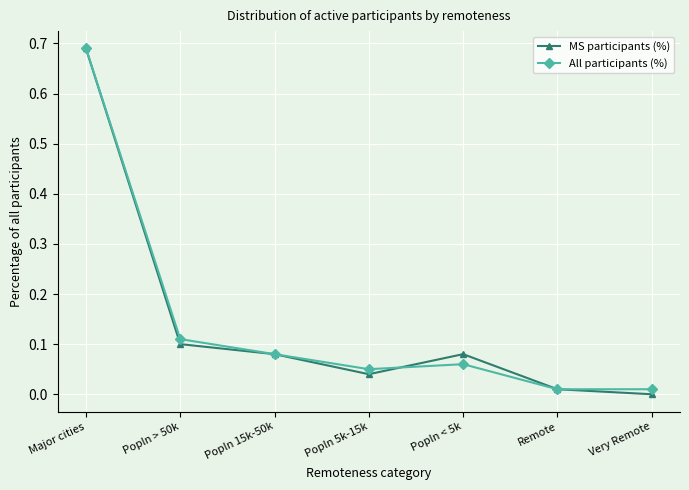

At which category is the sum across all series the highest?

Major cities